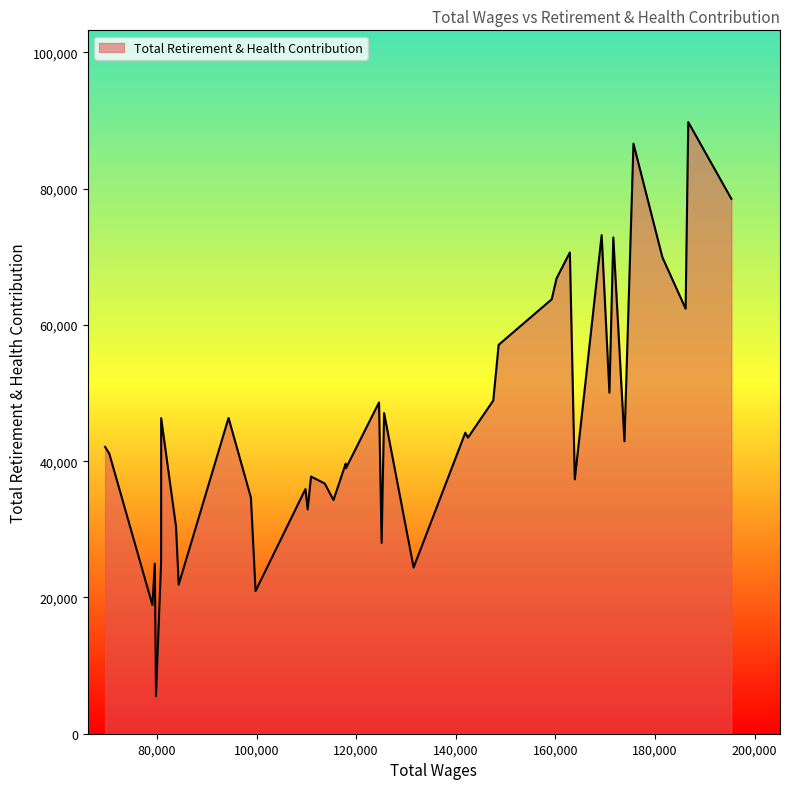

What is the minimum value shown in the chart?

5511